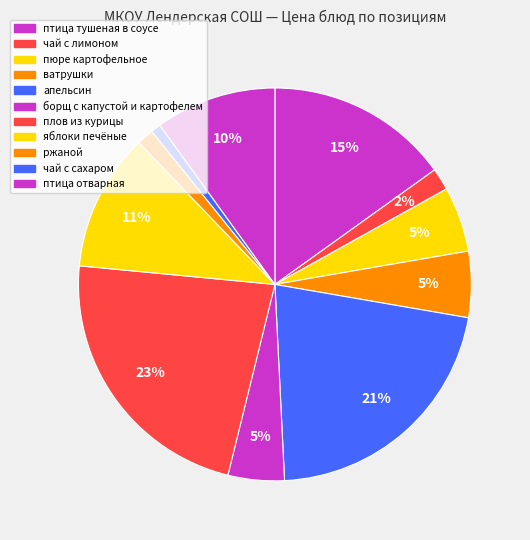

What is the smallest slice in the pie chart?

чай с сахаром